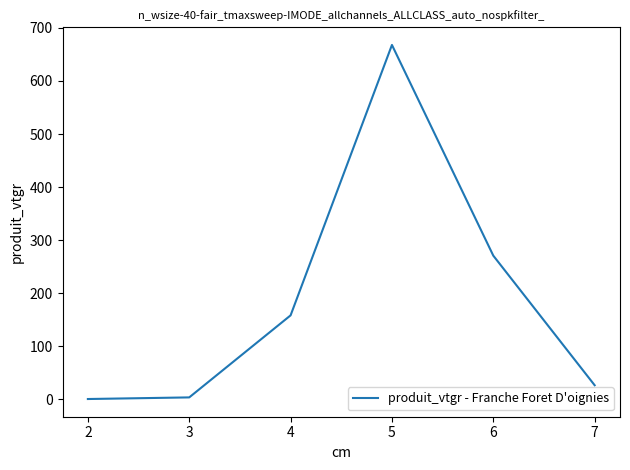

True or false: there are more than 2 points higher than both neighbors.

False